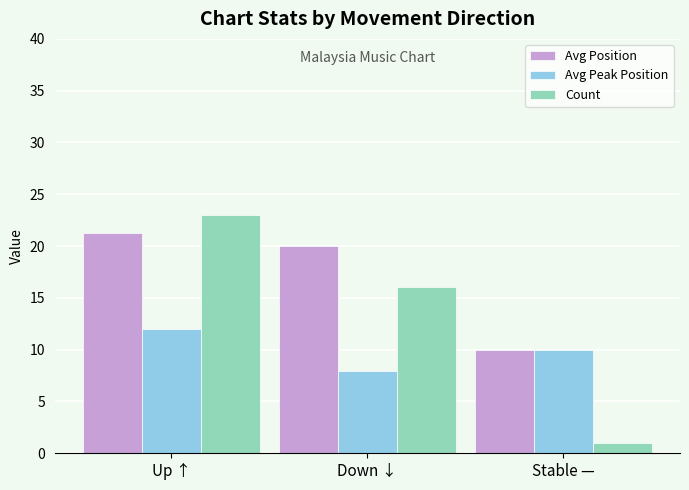

What is the average value of the Avg Position series?

17.1